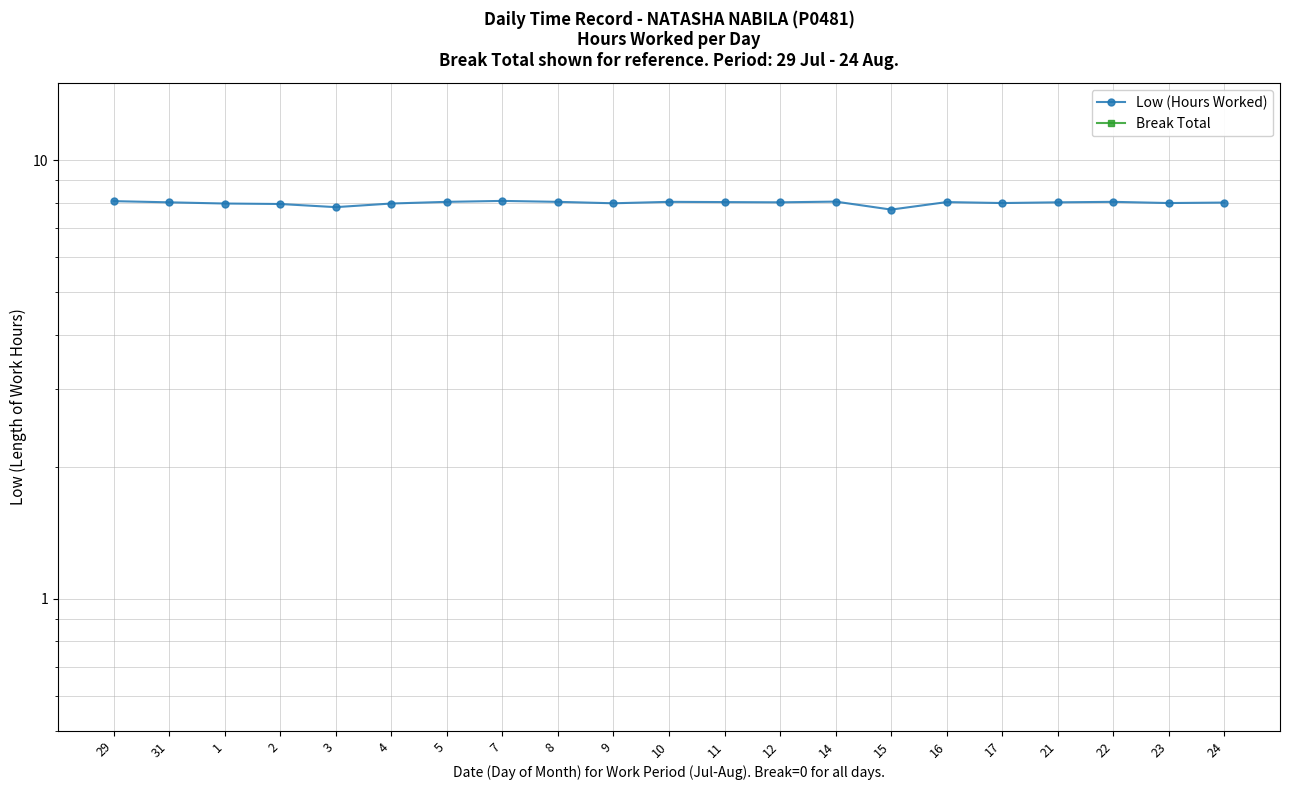

What is the total value across all series at 16?

8.0